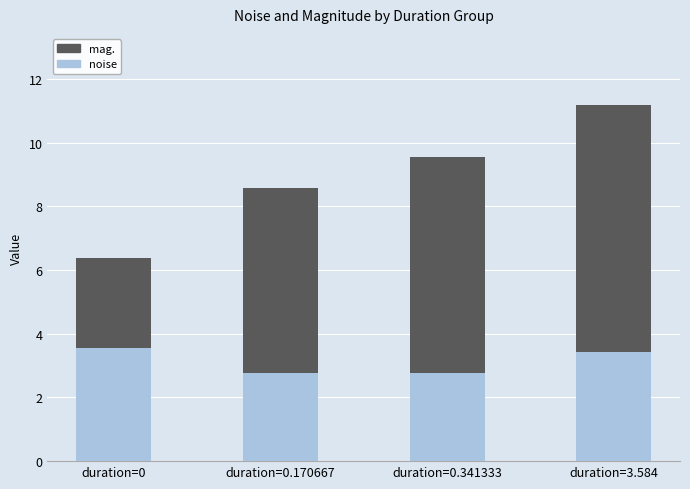

At which label does noise first exceed 3?

duration=0